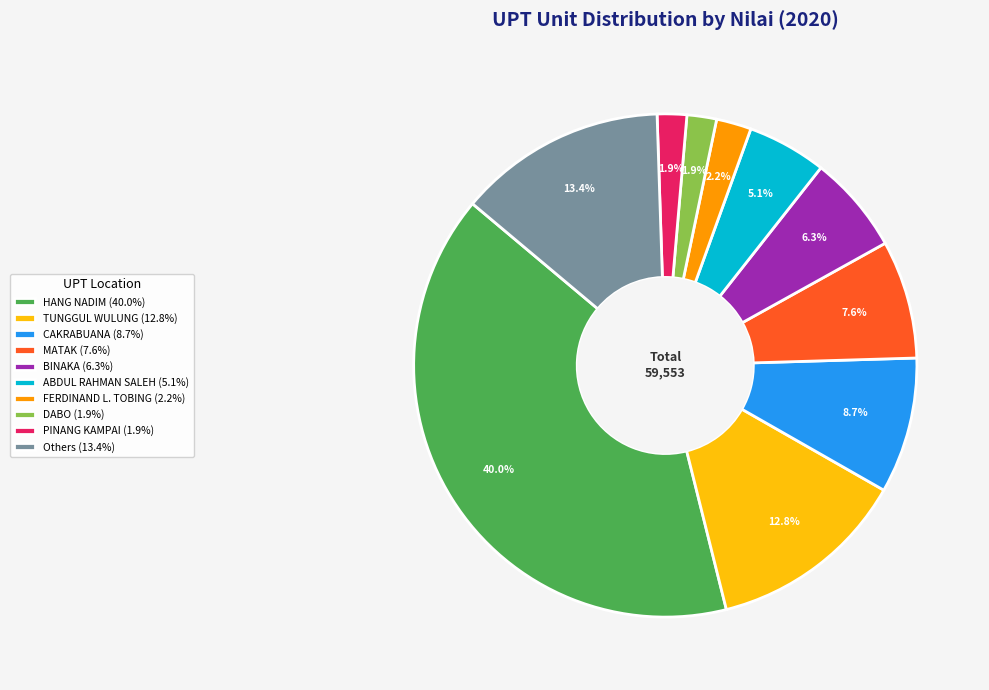

Approximately how many times larger is the value at MATAK (7.6%) compared to ABDUL RAHMAN SALEH (5.1%)?

1.5